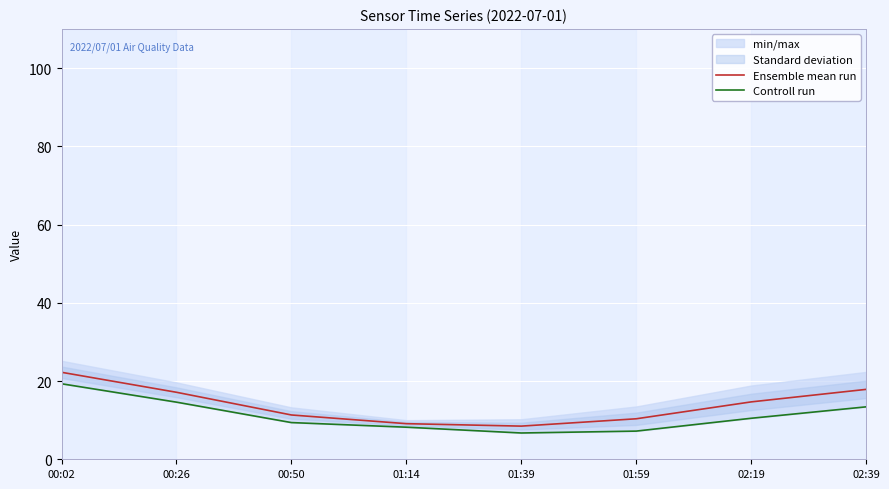

List the series in order of their overall mean, highest first.

Ensemble mean run, Controll run